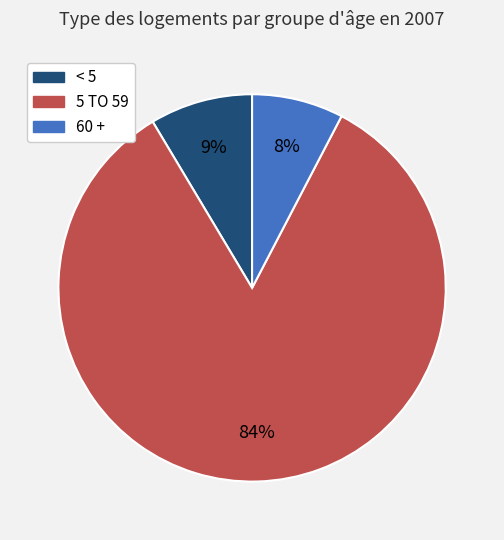

Rank the categories by value from lowest to highest.

60 +, < 5, 5 TO 59